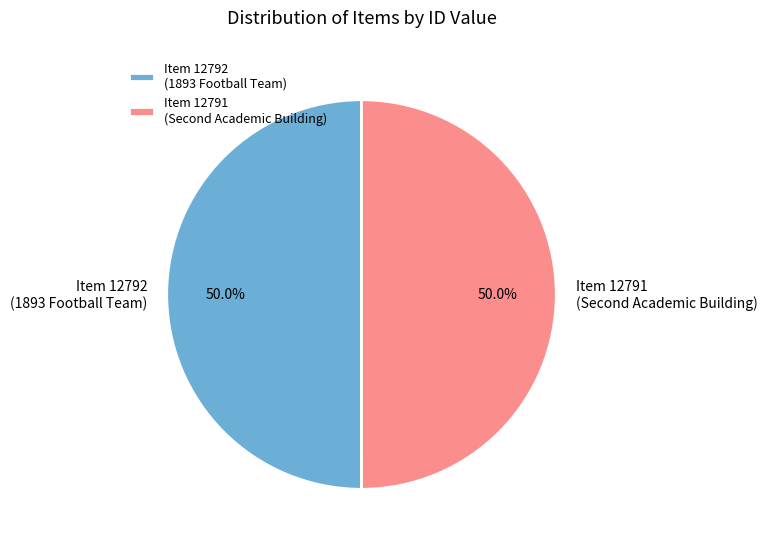

How many segments does this pie chart have?

2